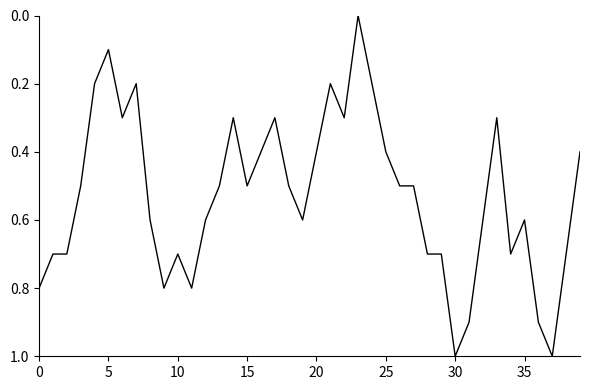

Reading left to right, list all the values displayed in this chart.

0.8	0.7	0.7	0.5	0.2	0.1	0.3	0.2	0.6	0.8	0.7	0.8	0.6	0.5	0.3	0.5	0.4	0.3	0.5	0.6	0.4	0.2	0.3	0.0	0.2	0.4	0.5	0.5	0.7	0.7	1.0	0.9	0.6	0.3	0.7	0.6	0.9	1.0	0.7	0.4